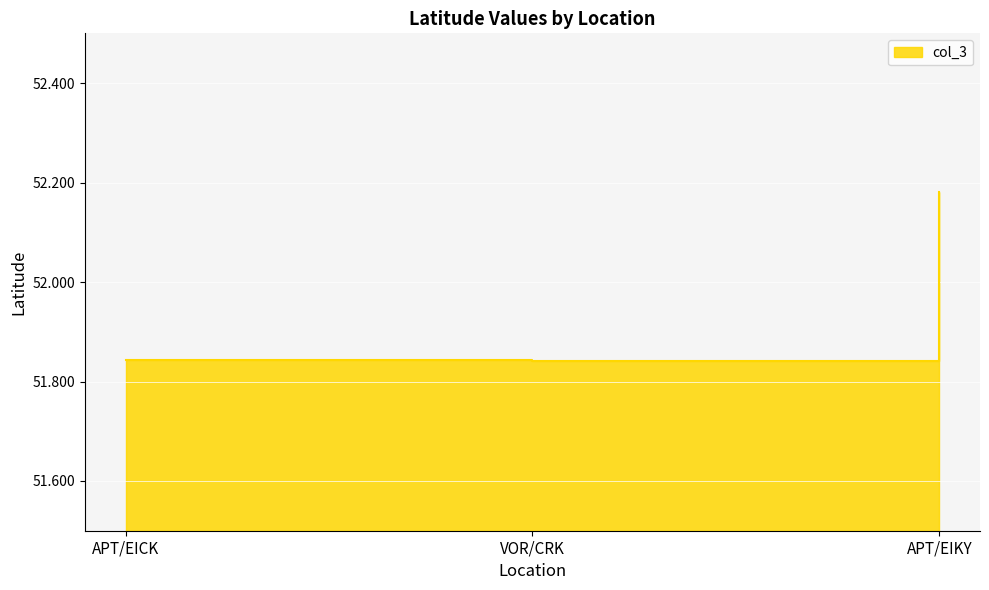

What position from the right is VOR/CRK?

2